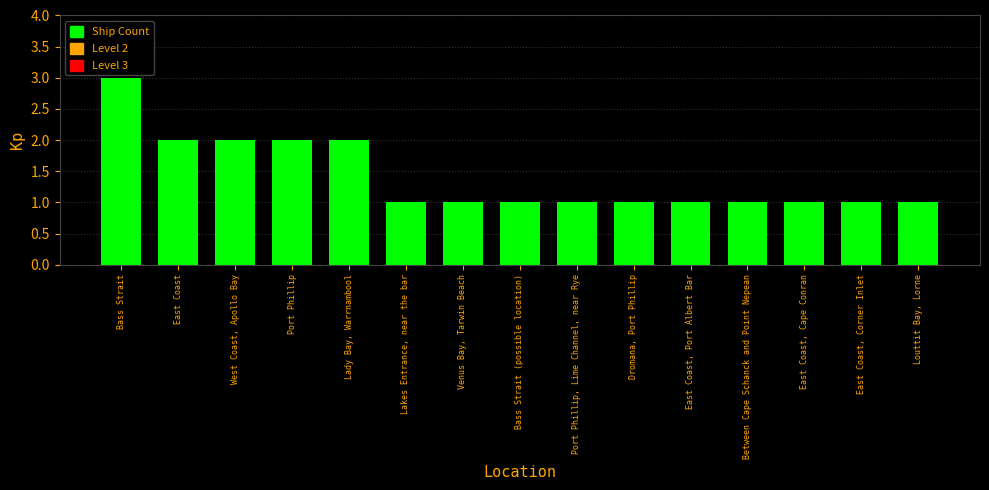

What is the approximate value at East Coast, Cape Conran?

1